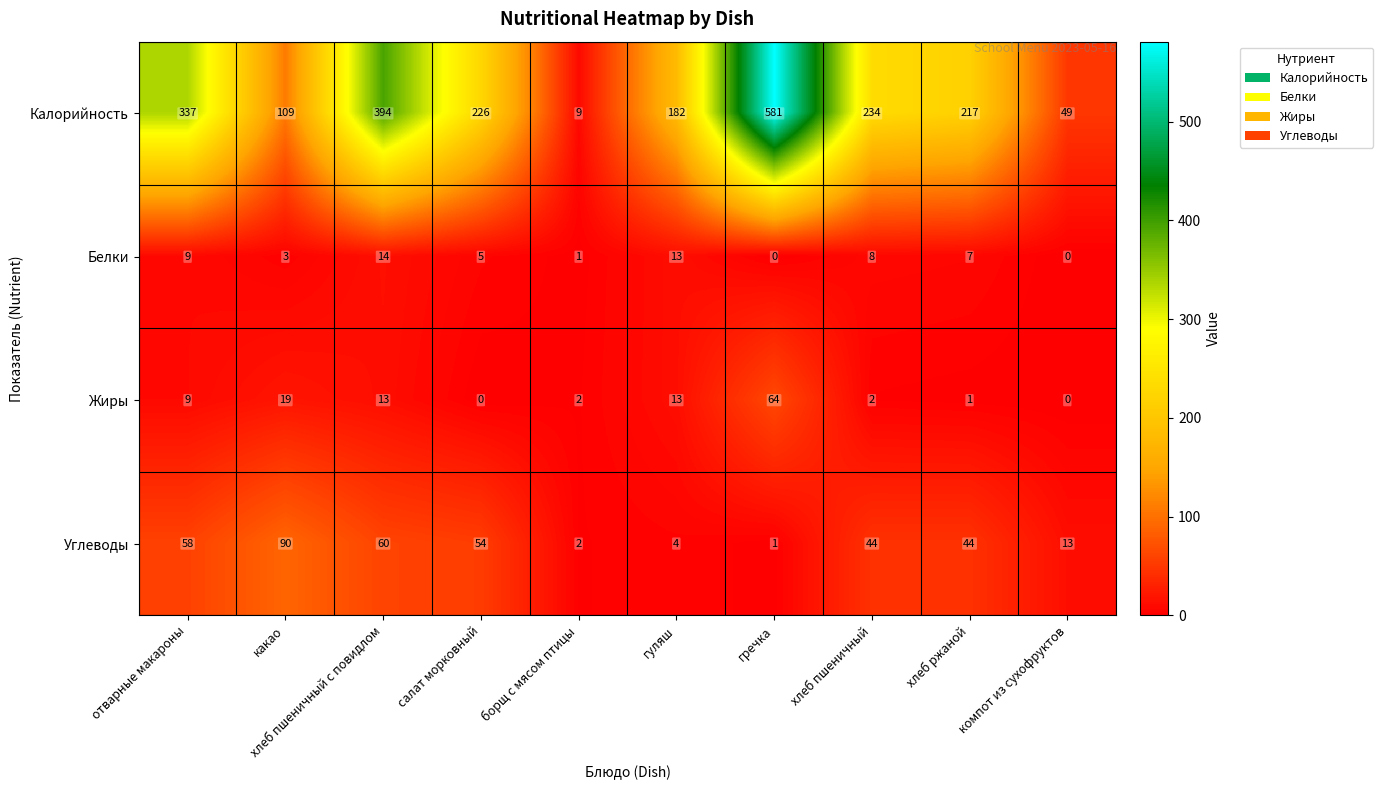

List the series in order of their peak value, lowest first.

Белки, Жиры, Углеводы, Калорийность